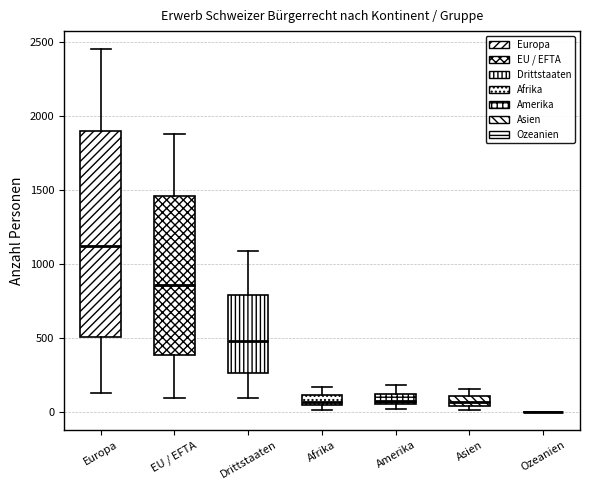

Comparing the boxes themselves (not the whiskers), which one is the tallest?

Europa